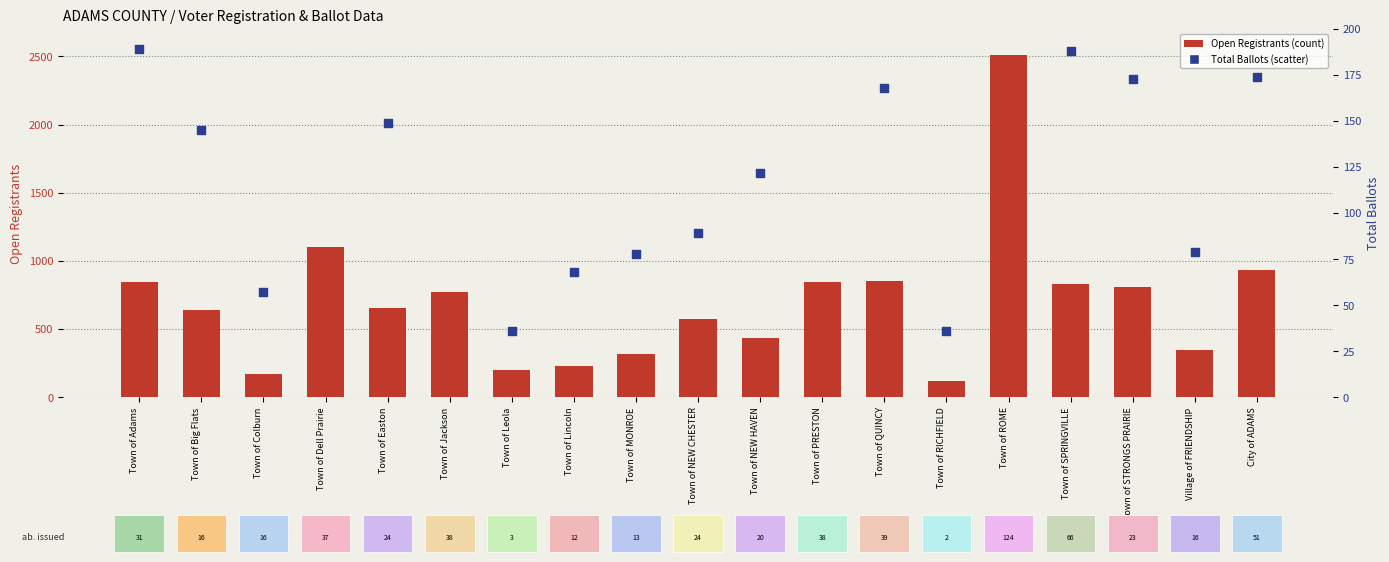

What are all the series names shown in the legend?

Open Registrants, Total Ballots